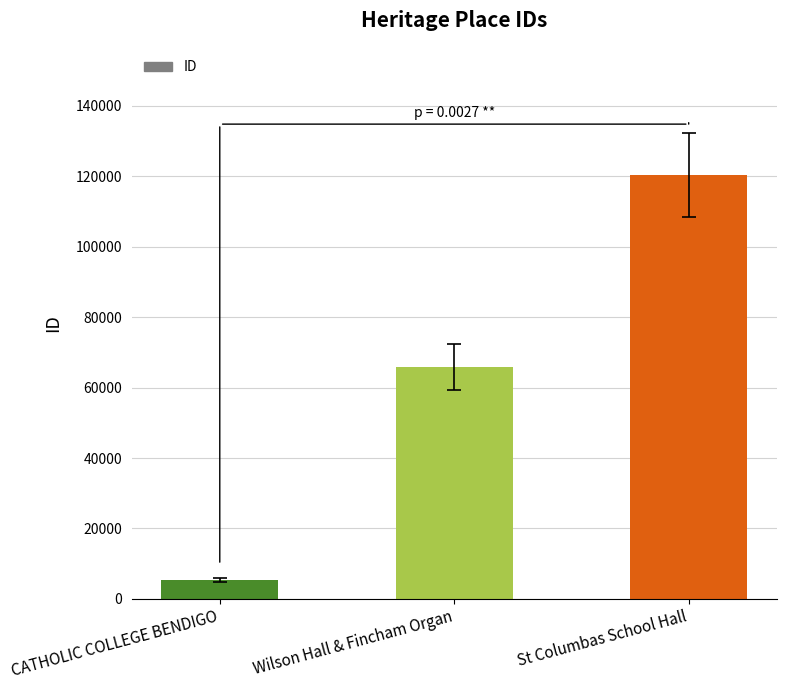

What value does the data have at CATHOLIC COLLEGE BENDIGO?

5467